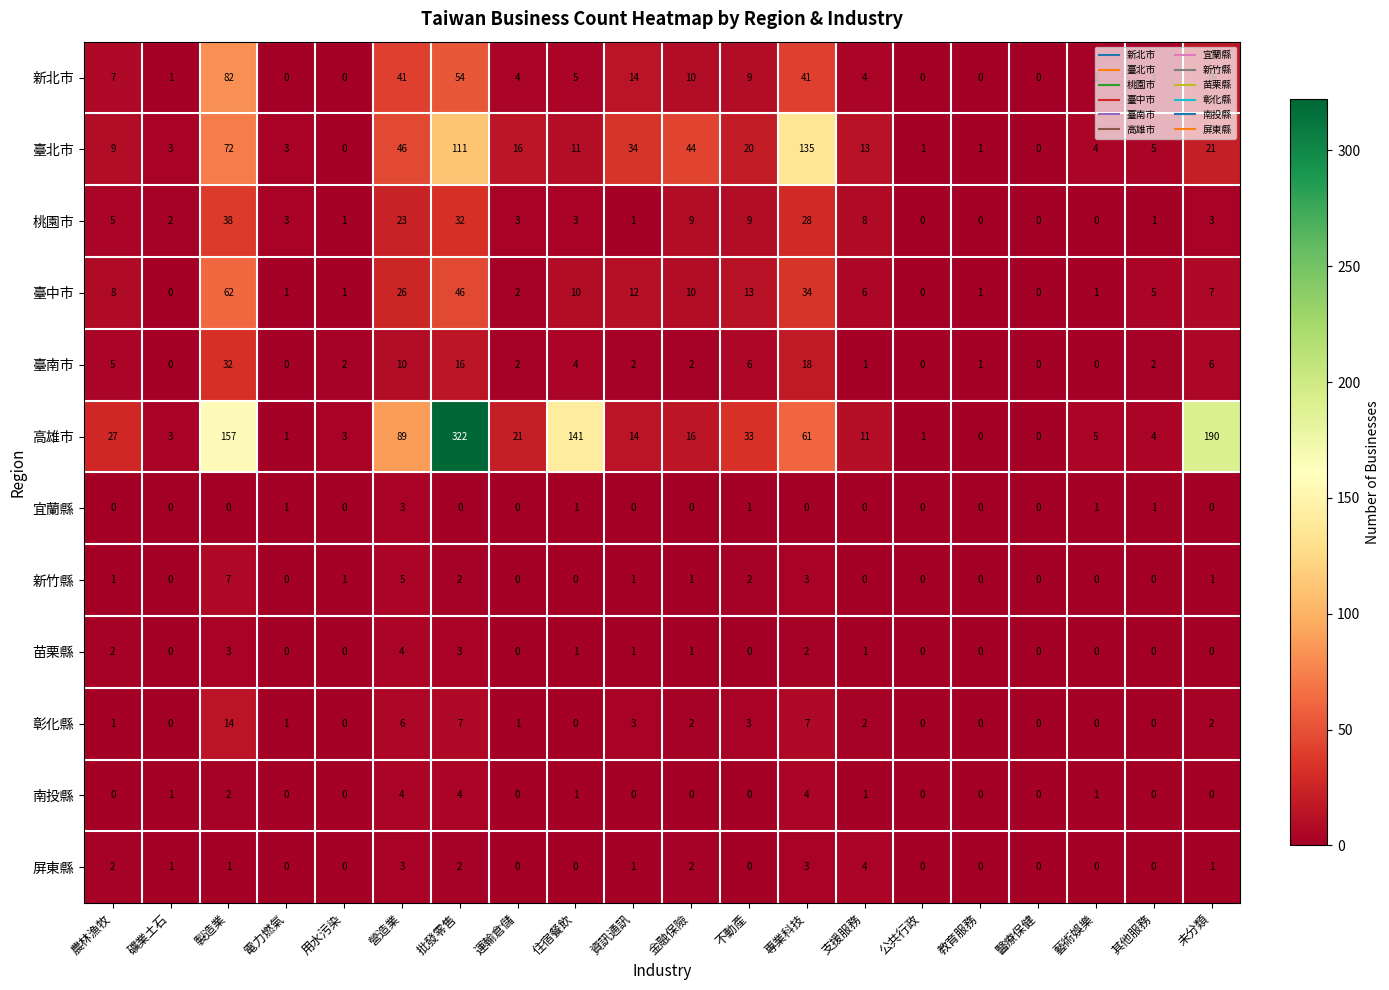

What is the approximate value of 新北市 at 批發零售?

54